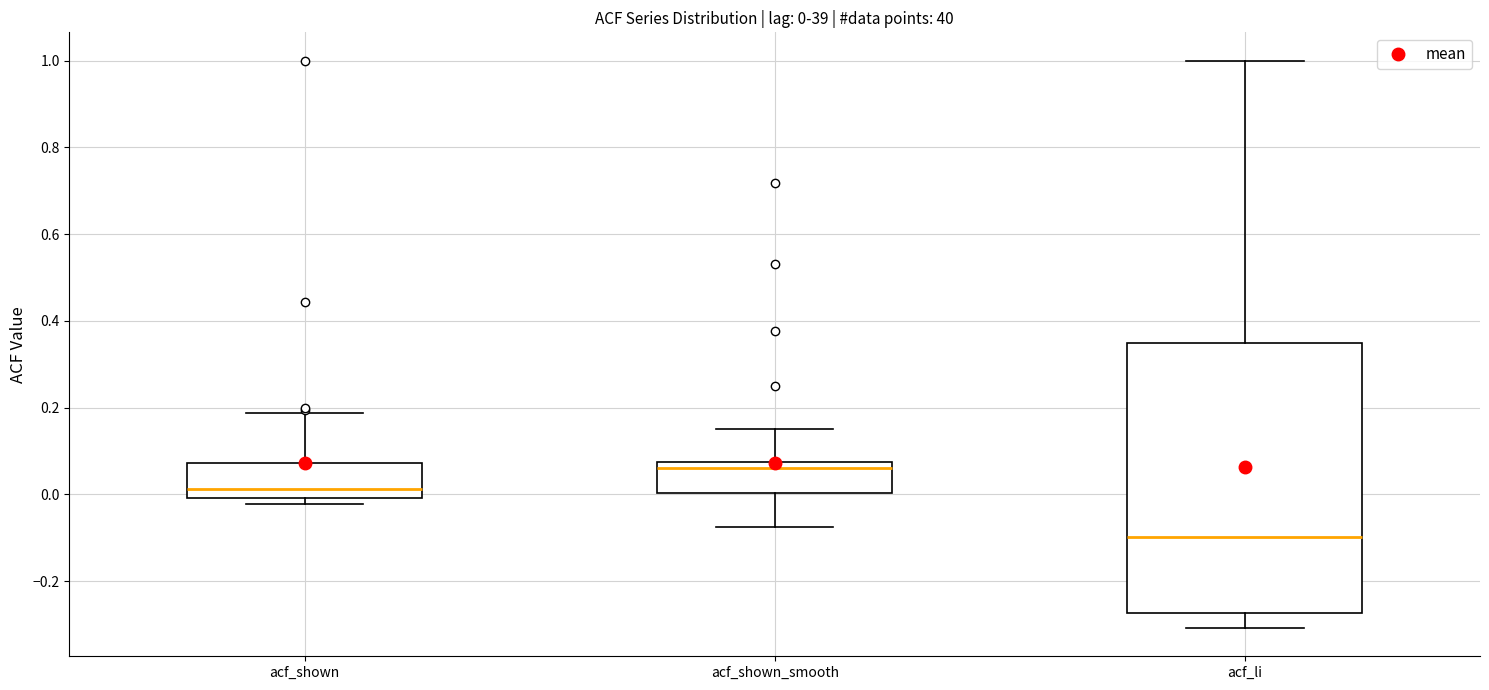

Which box is the tallest, from its lower edge to its upper edge?

acf_li